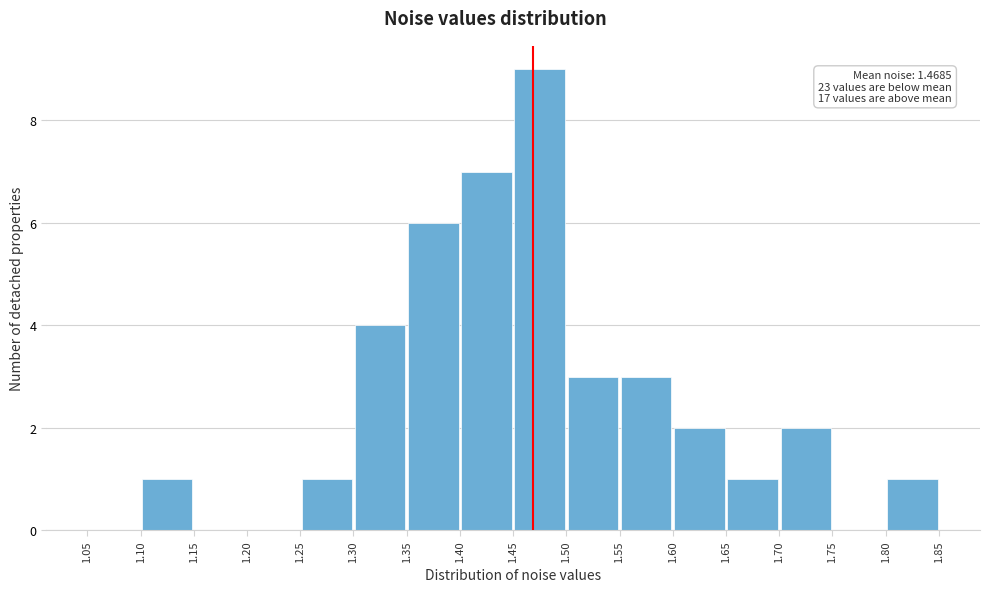

Which range on the x-axis has the tallest bar?

1.45 to 1.50